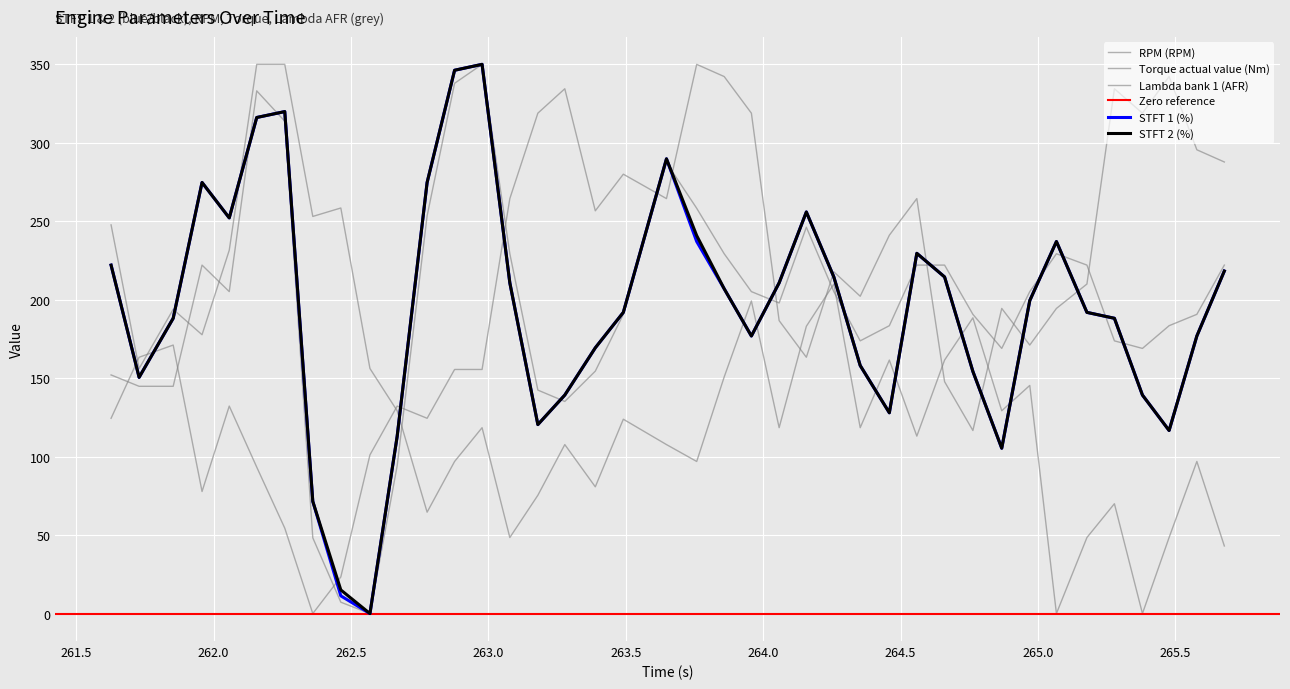

Reading left to right, list all the values displayed in this chart.

STFT 1 (%): 222.0	150.5	188.2	274.7	252.2	316.1	319.9	71.5	11.3	0.0	112.9	274.7	346.2	350.0	210.8	120.4	139.2	169.4	191.9	289.8	237.1	207.0	176.9	210.8	255.9	214.5	158.1	128.0	229.6	214.5	154.3	105.4	199.5	237.1	191.9	188.2	139.2	116.7	176.9	218.3
STFT 2 (%): 222.0	150.5	188.2	274.7	252.2	316.1	319.9	71.5	15.1	0.0	112.9	274.7	346.2	350.0	210.8	120.4	139.2	169.4	191.9	289.8	240.9	207.0	176.9	210.8	255.9	214.5	158.1	128.0	229.6	214.5	154.3	105.4	199.5	237.1	191.9	188.2	139.2	116.7	176.9	218.3
RPM (RPM): 247.7	156.2	193.8	177.7	231.5	350.0	350.0	253.1	258.5	156.2	129.2	64.6	96.9	118.5	48.5	75.4	107.7	80.8	123.8	107.7	96.9	150.8	199.2	118.5	183.1	210.0	118.5	161.5	113.1	161.5	188.5	129.2	145.4	0.0	48.5	70.0	0.0	48.5	96.9	43.1
Torque actual value (Nm): 124.4	163.3	171.1	77.8	132.2	93.3	54.4	0.0	23.3	101.1	132.2	124.4	155.6	155.6	264.4	318.9	334.4	256.7	280.0	264.4	350.0	342.2	318.9	186.7	163.3	217.8	202.2	241.1	264.4	147.8	116.7	194.4	171.1	194.4	210.0	334.4	318.9	342.2	295.6	287.8
Lambda bank 1 (AFR): 152.1	144.8	144.8	222.1	205.2	333.1	313.8	48.3	7.2	0.0	94.1	253.4	337.9	350.0	229.3	142.4	135.2	154.5	190.7	287.2	258.3	229.3	205.2	197.9	246.2	205.2	173.8	183.4	222.1	222.1	190.7	169.0	205.2	229.3	222.1	173.8	169.0	183.4	190.7	222.1